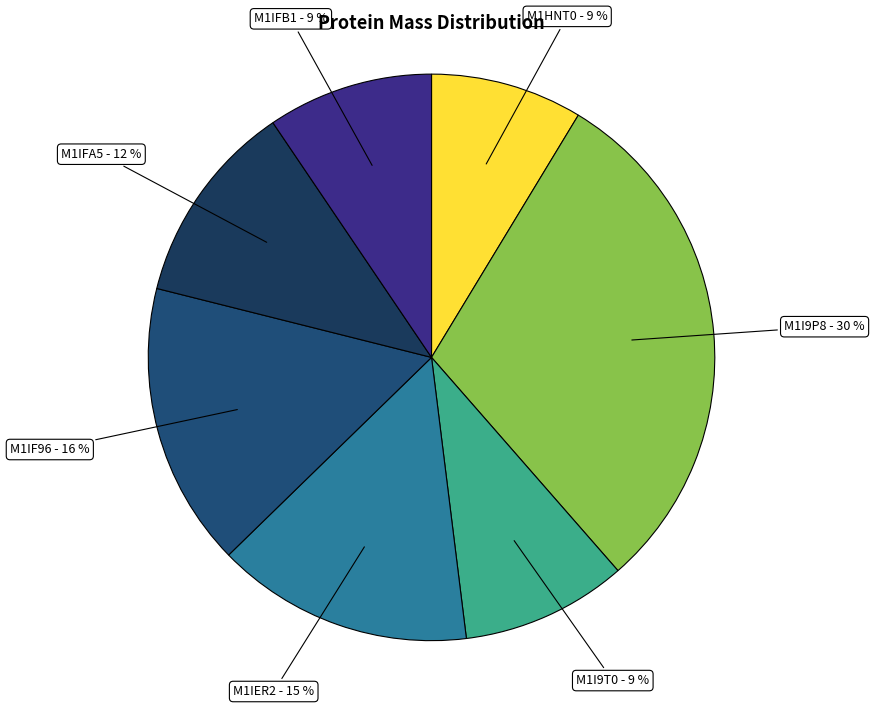

To the nearest percent, what portion does M1I9P8 represent?

30%